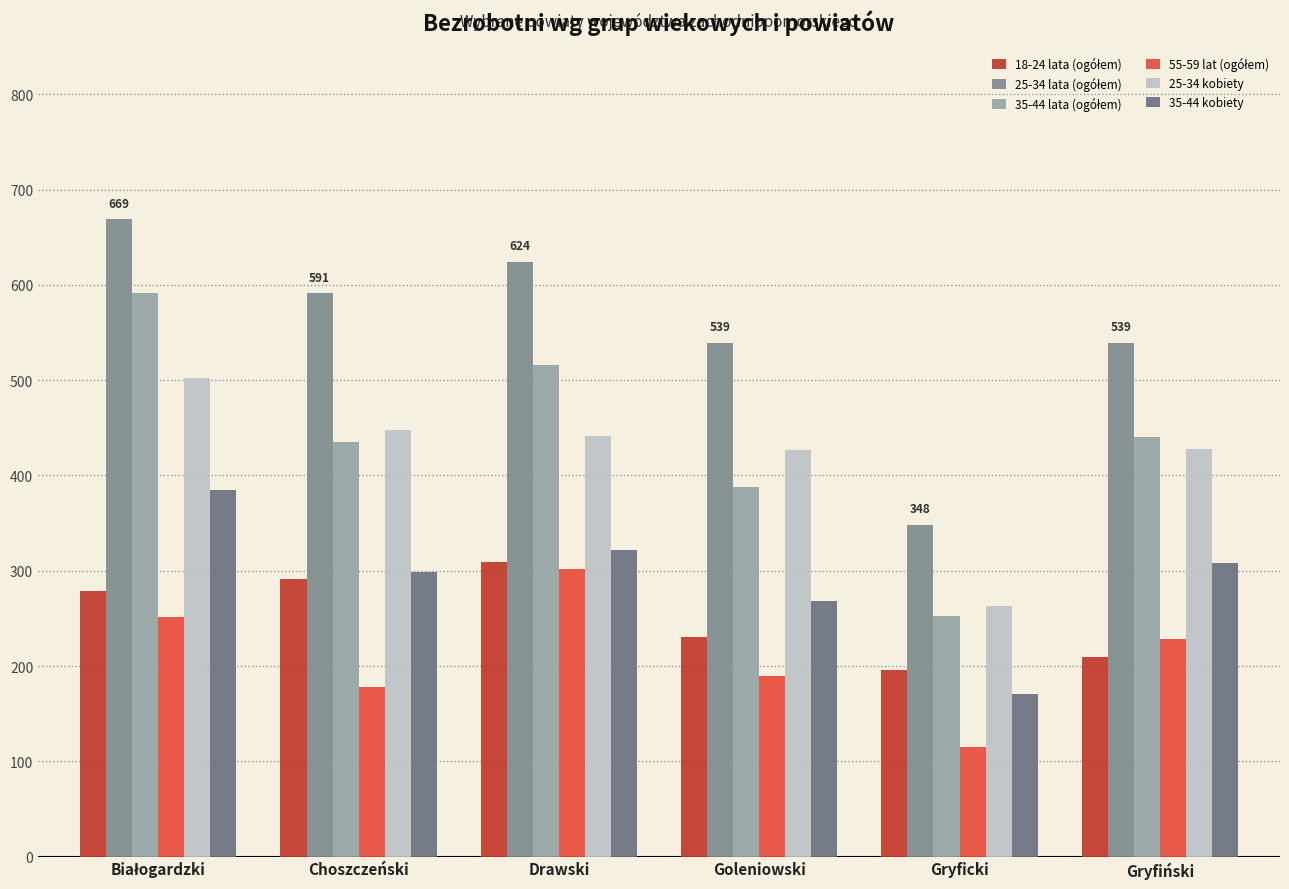

Which category has the lowest value in the 18-24 lata (ogółem) series?

Gryficki